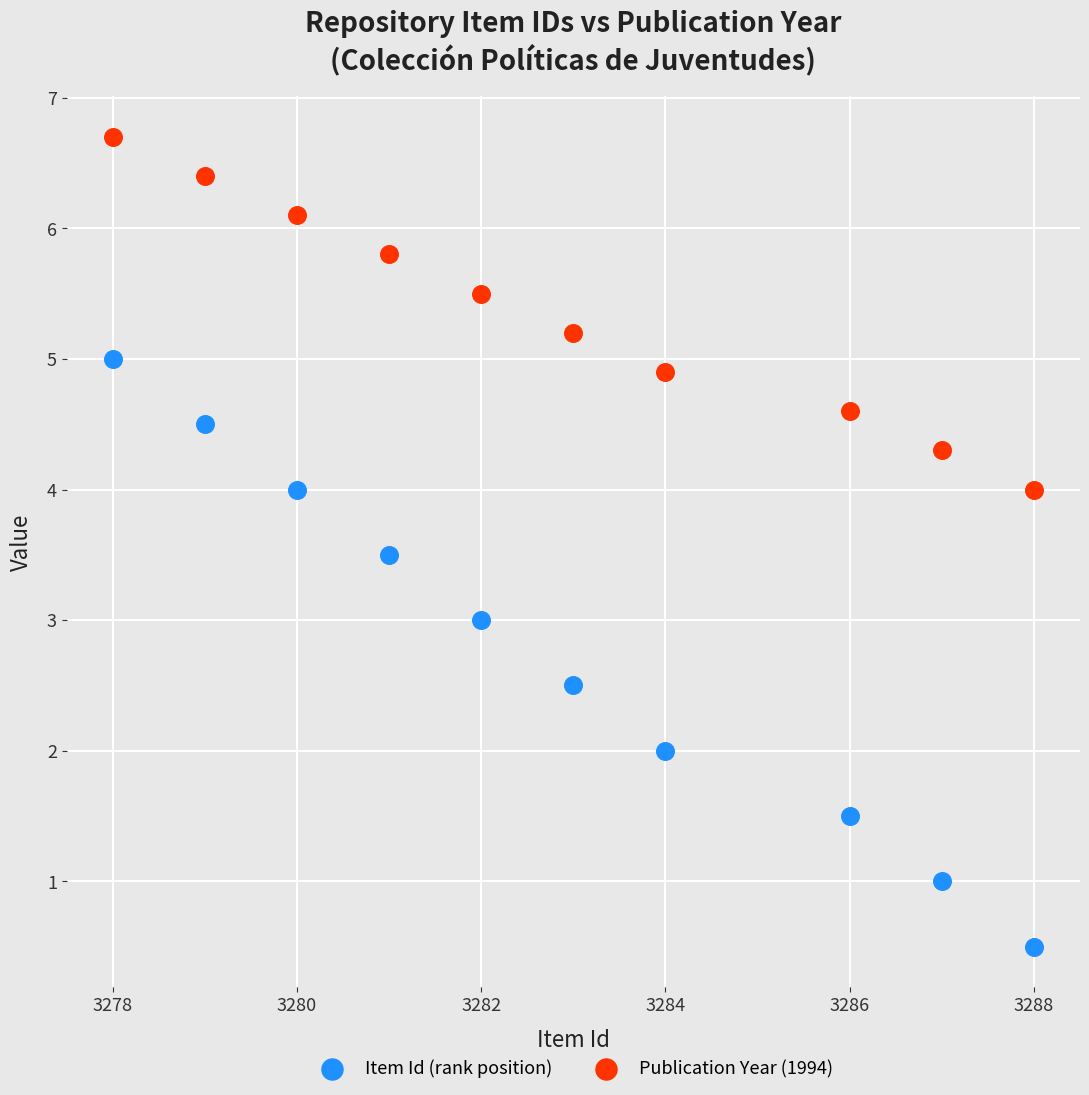

What are all the series names shown in the legend?

Item Id (rank position), Publication Year (1994)